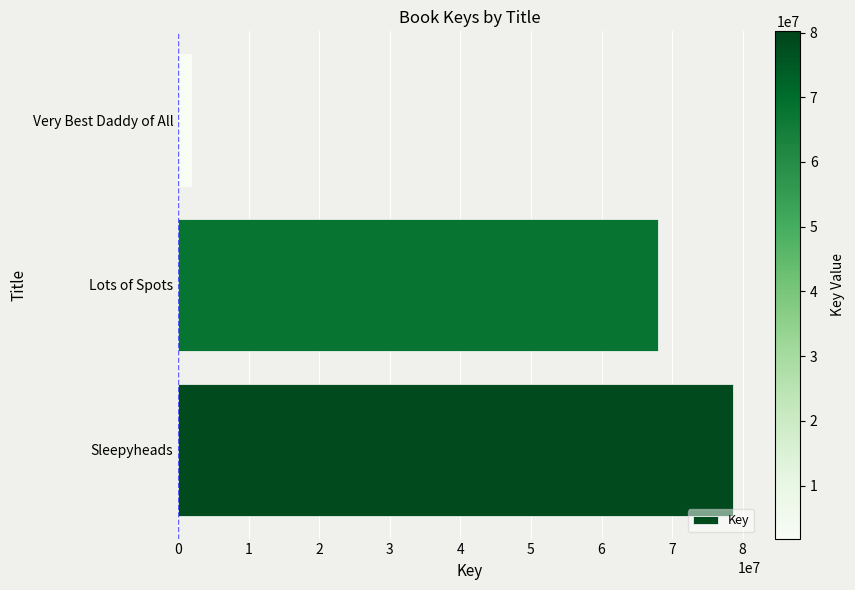

Does the chart contain any negative values?

No